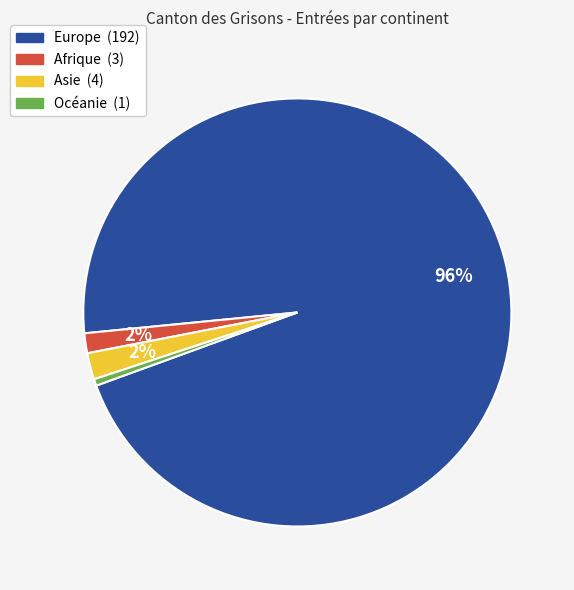

What percentage is the Europe slice, to the nearest percent?

96%